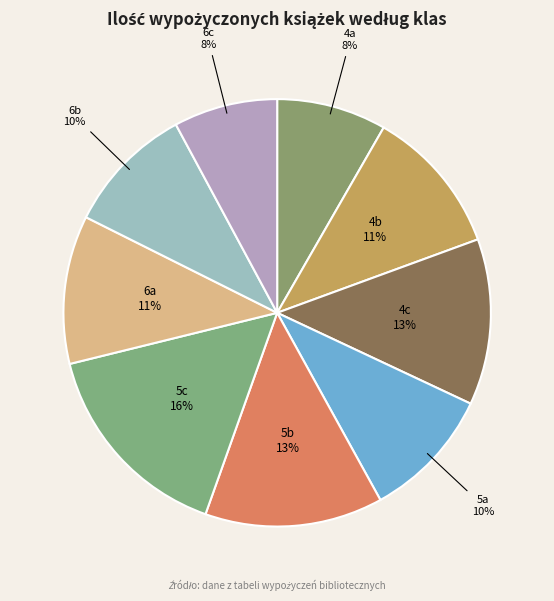

Does any single category account for the majority?

No